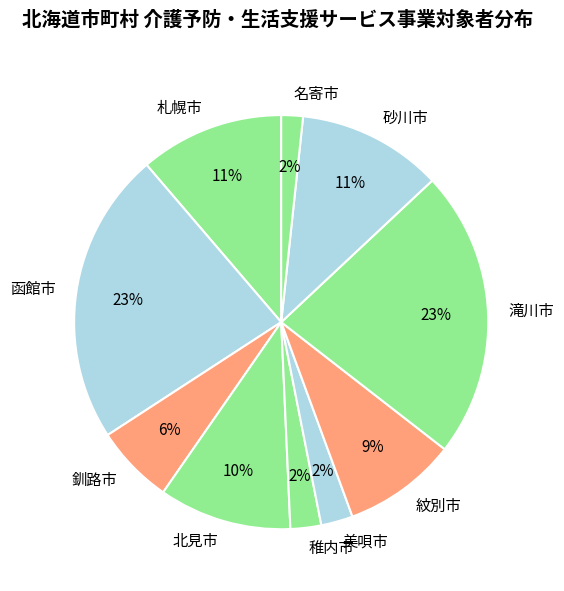

To the nearest percent, what is the difference between the 美唄市 and 北見市 slice percentages?

8%